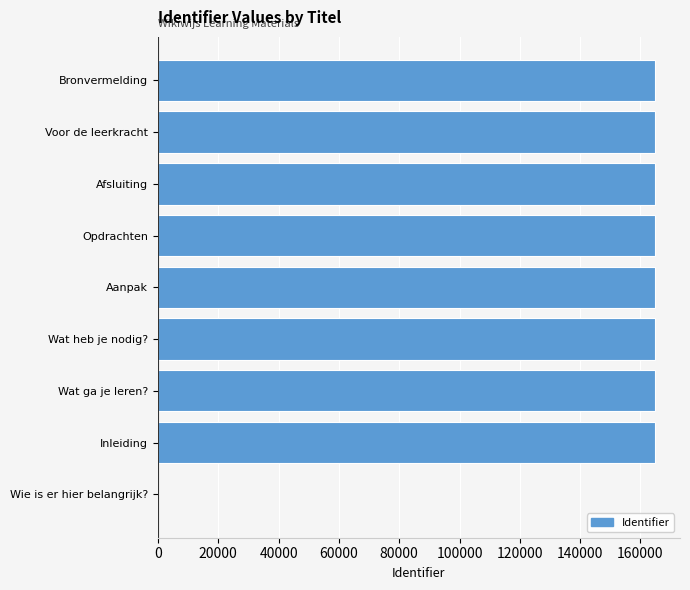

What is the sum of all values?

1318776